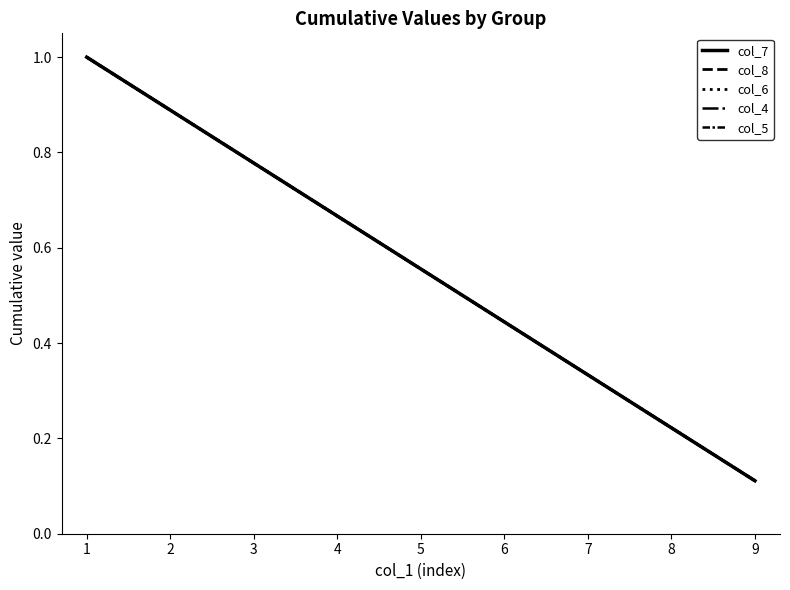

Is this an area chart (filled region under the line)?

No